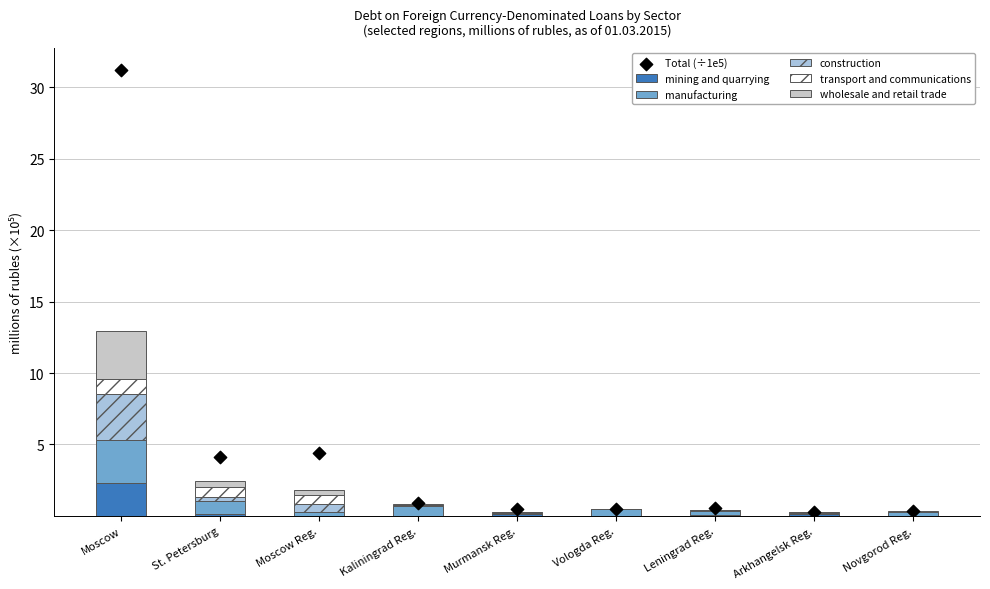

What is the total value across all series at Leningrad Reg.?

0.9